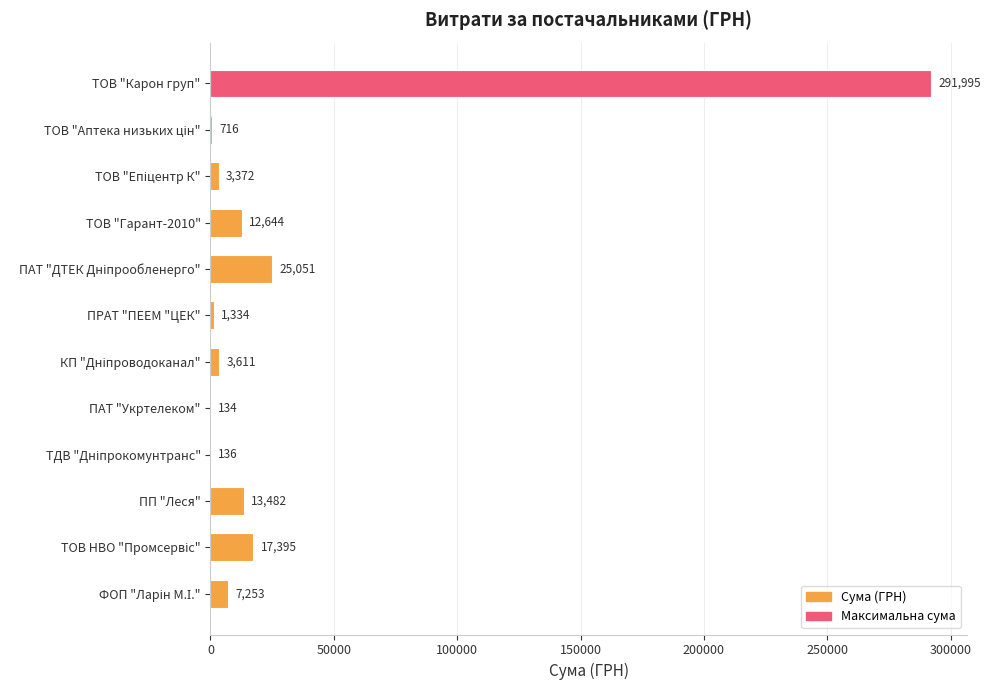

What is the sum of all values?

377122.9